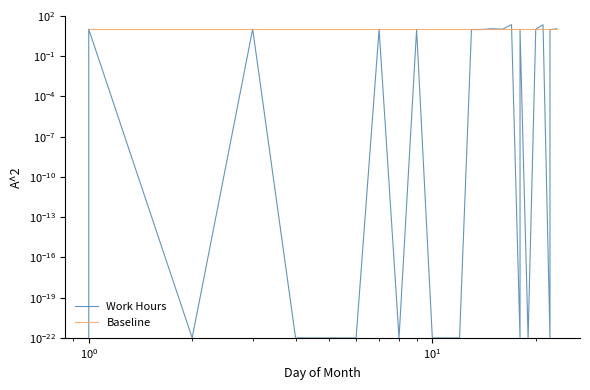

What is the value of the Baseline point at the 11th from the left?

10.0